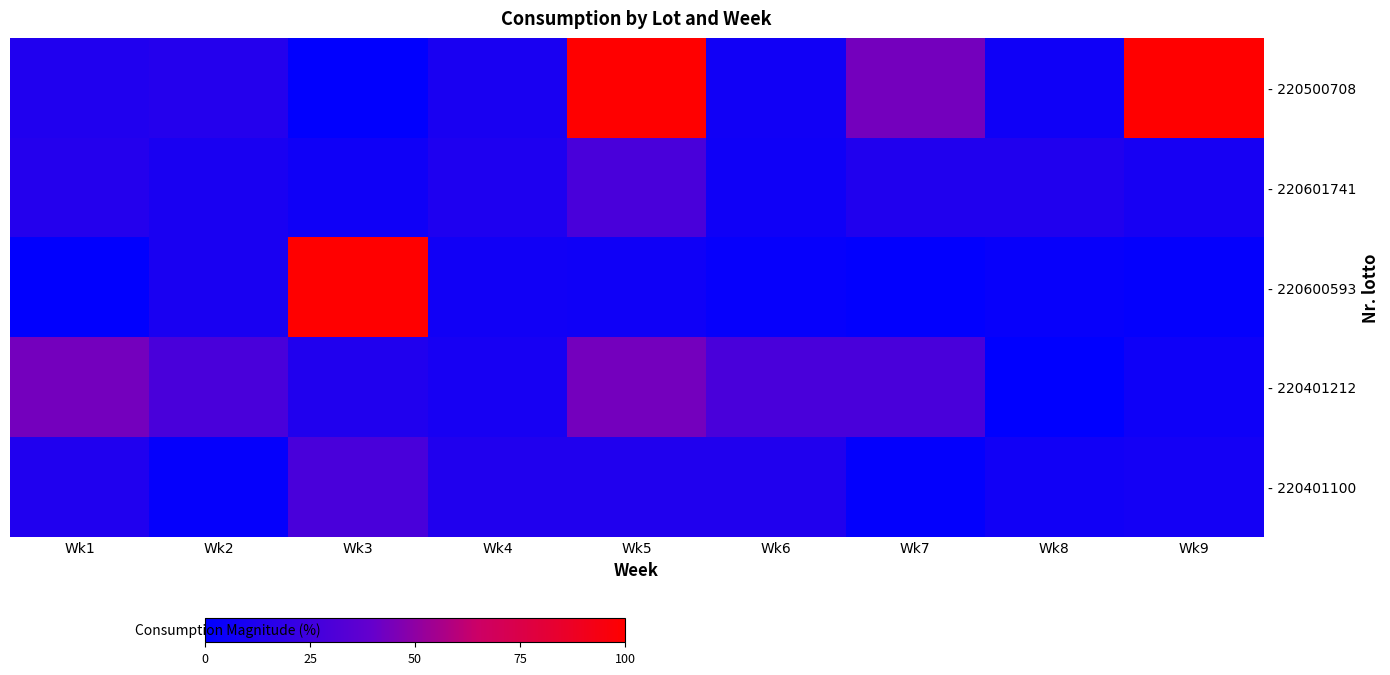

Between Wk2 and Wk9, which is larger?

Wk9